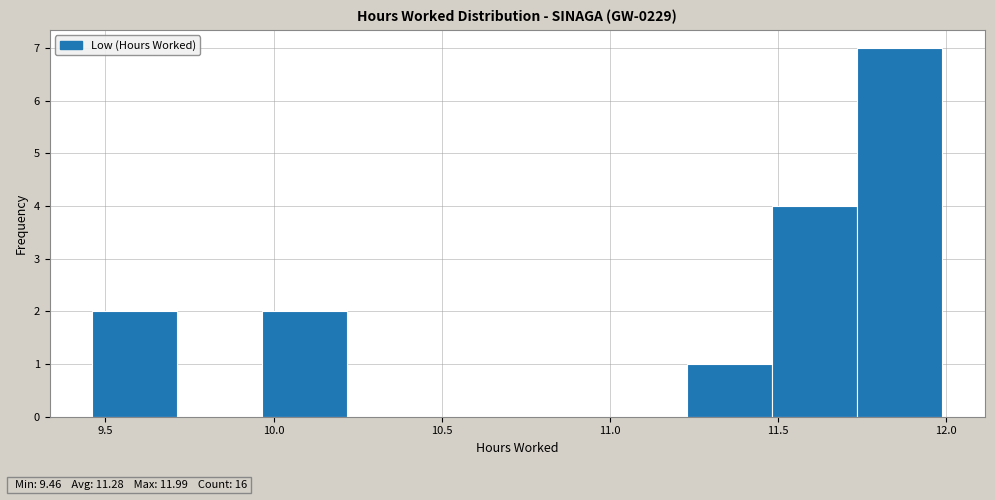

Which range on the x-axis has the tallest bar?

11.75 to 12.00